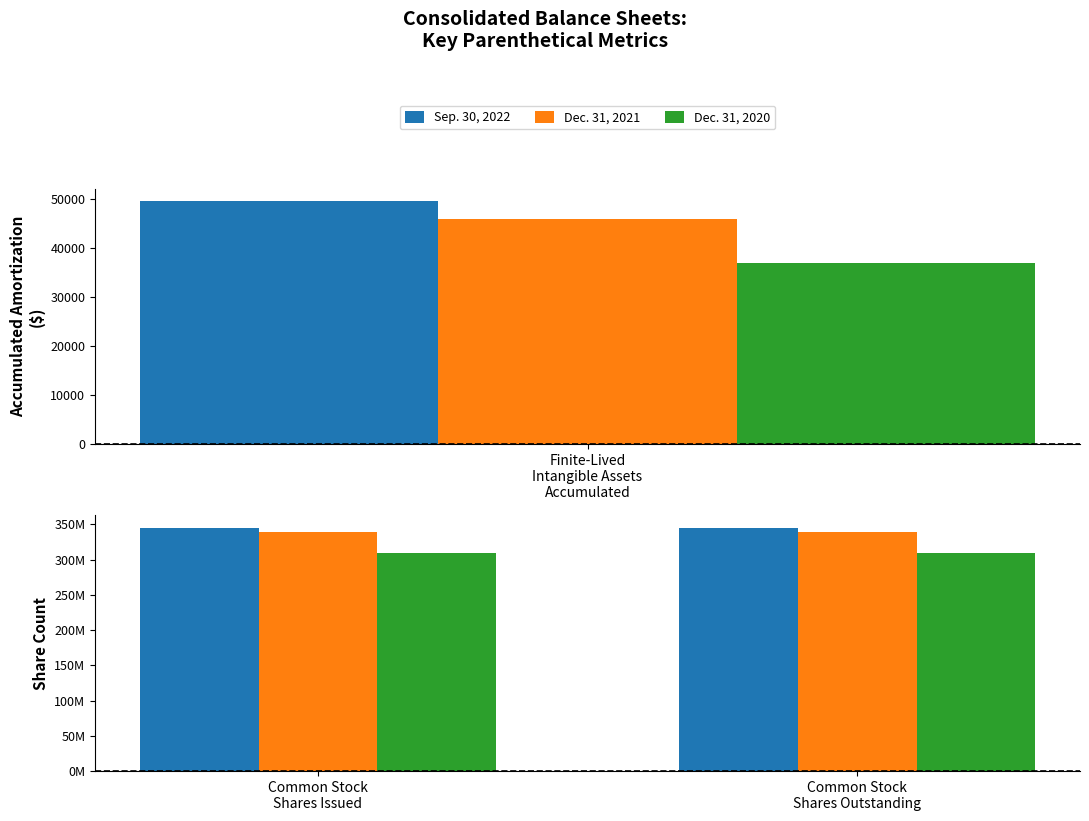

At how many categories does at least one series exceed 342984127?

2